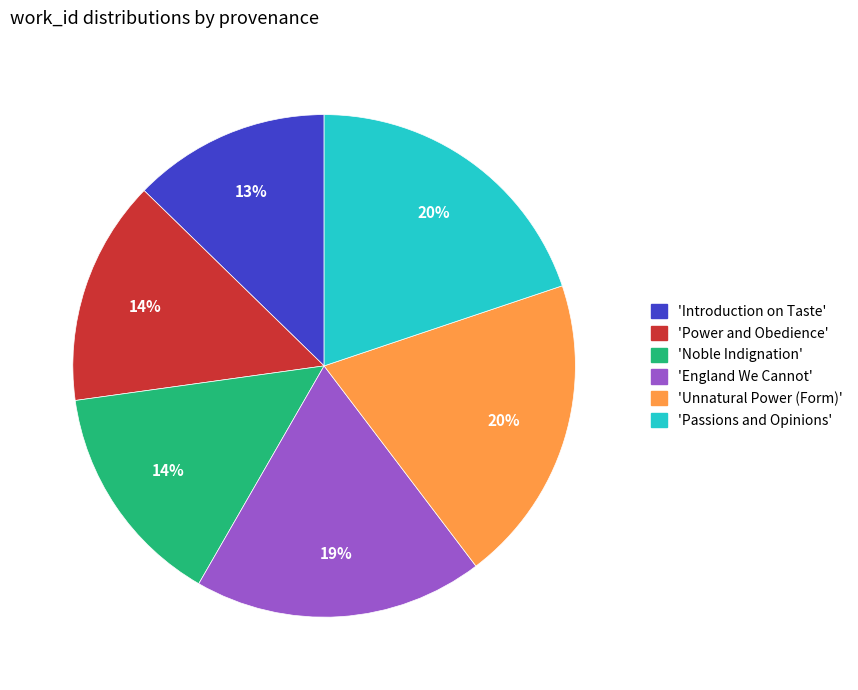

Count the number of slices in the pie.

6